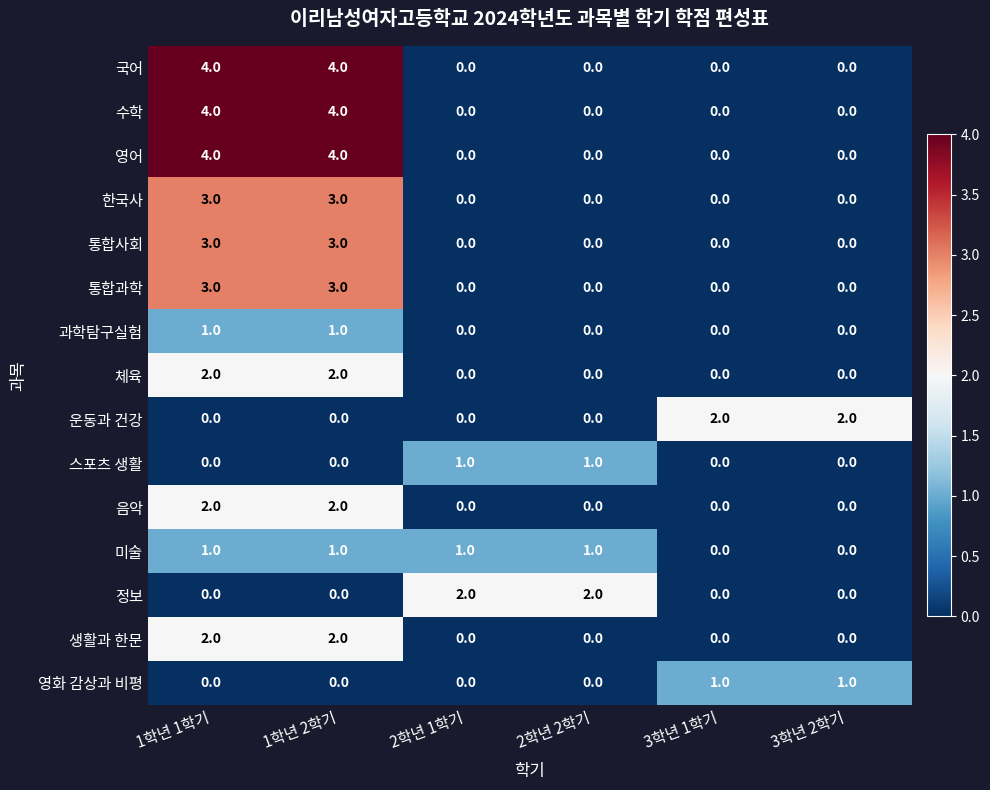

What is the highest value of the 영어 series?

4